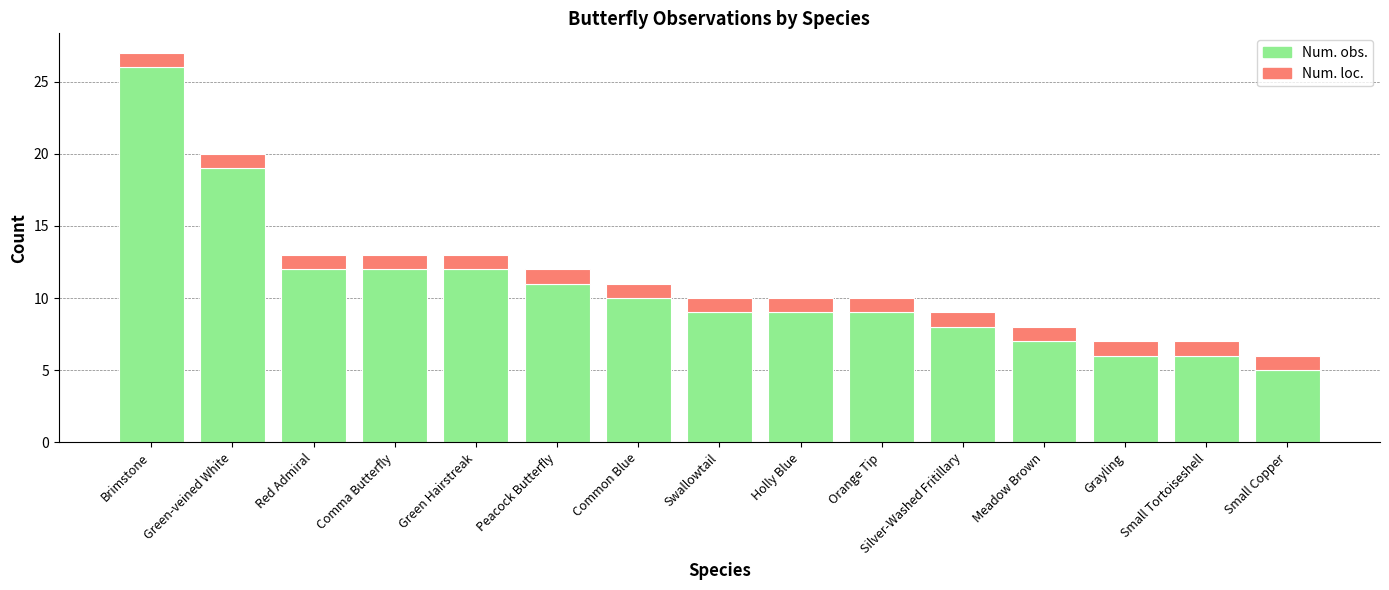

Are the bars horizontal?

No